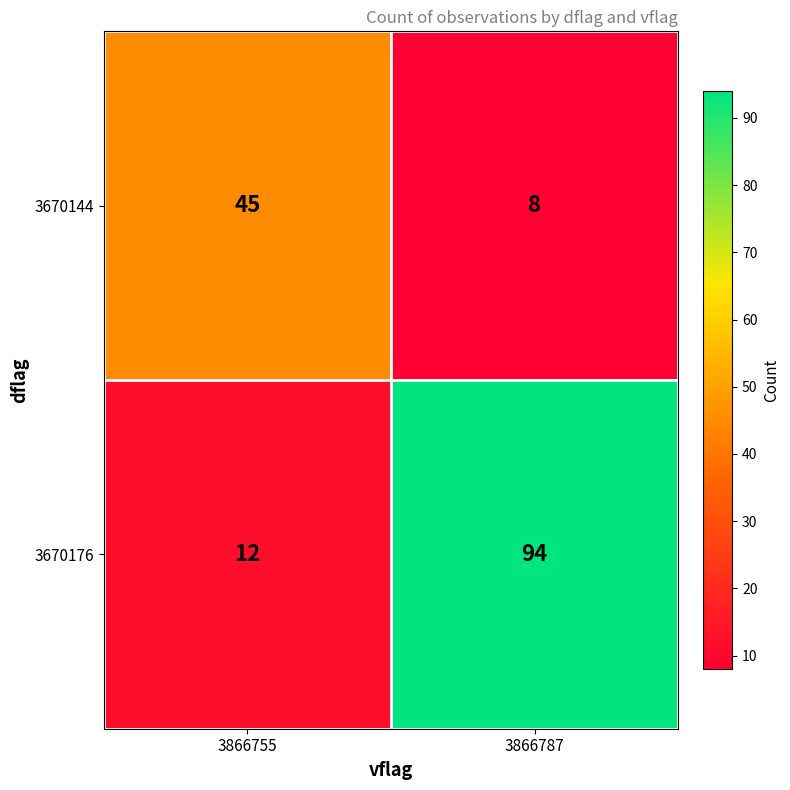

What is the total value across all series at 3866755?

57